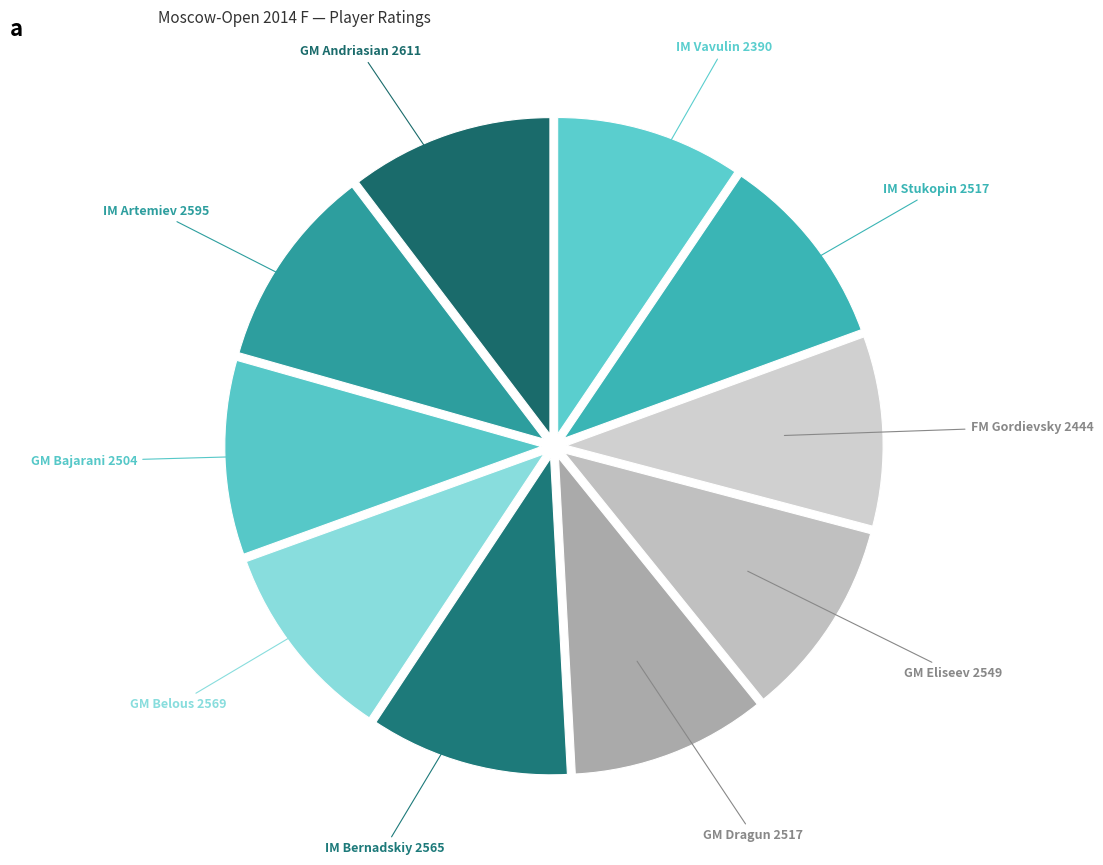

Do GM Eliseev and IM Vavulin together represent more than half of the pie?

No